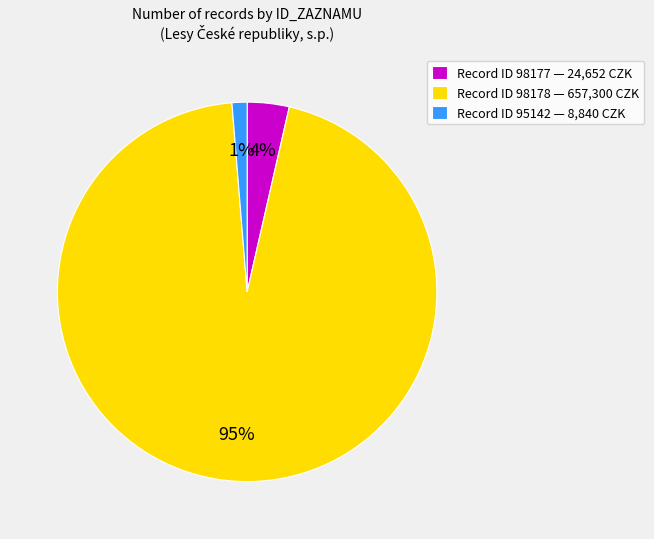

To the nearest percent, what is the combined percentage of Record ID 98178 — 657,300 CZK and Record ID 95142 — 8,840 CZK?

96%